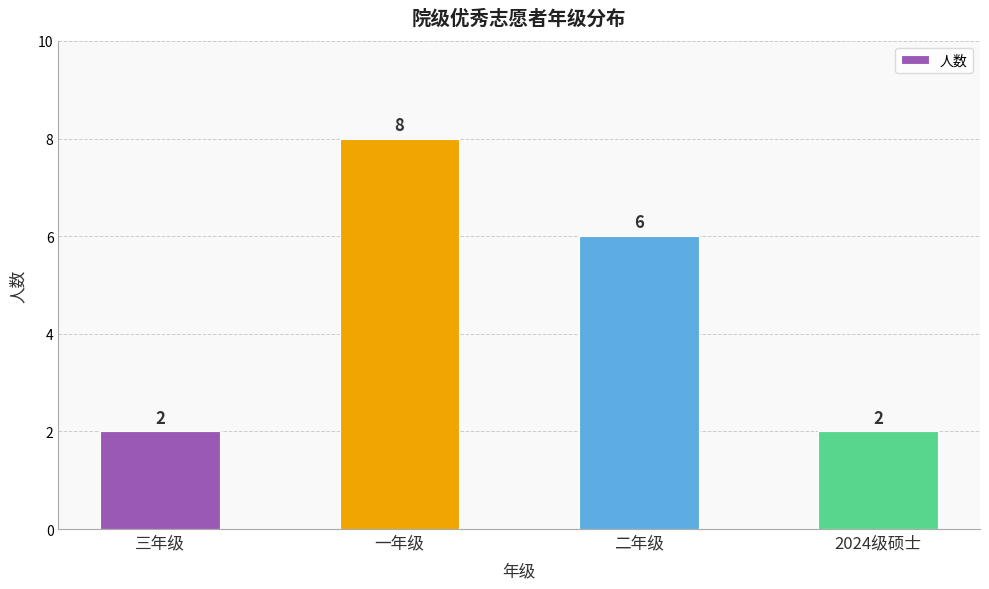

How many bars are there in total?

4